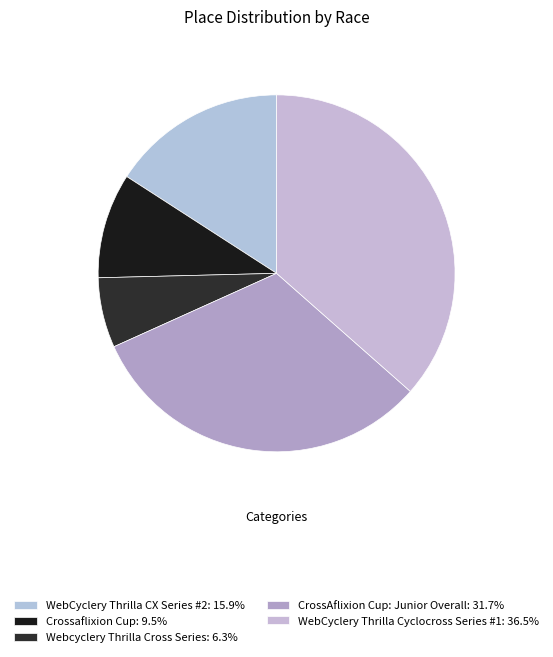

Does any single category account for the majority?

No